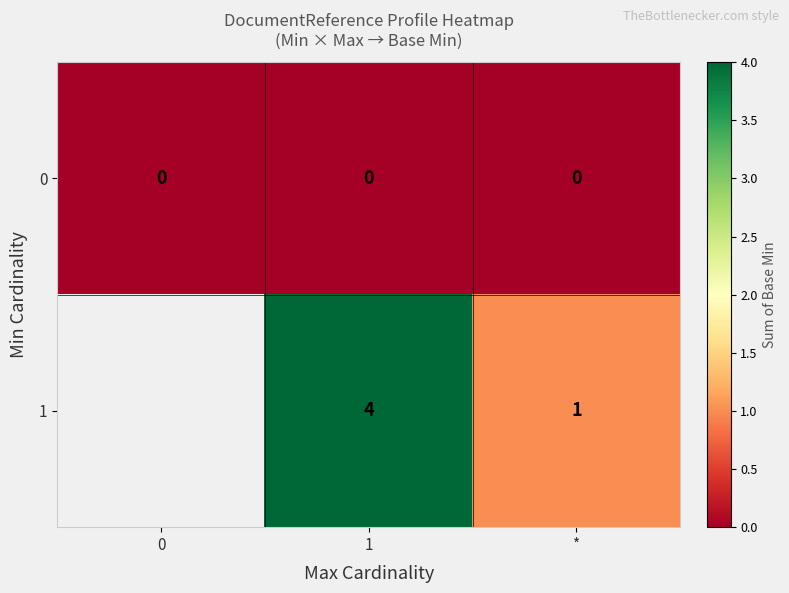

The 0 series shows 0 at *. True or false?

True